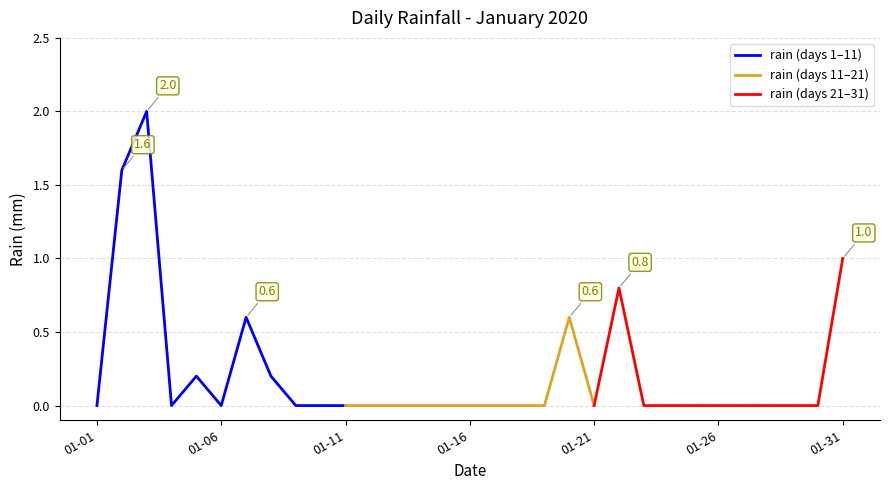

True or false: rain (days 11–21) has a value of 0.0 at 01-11.

True